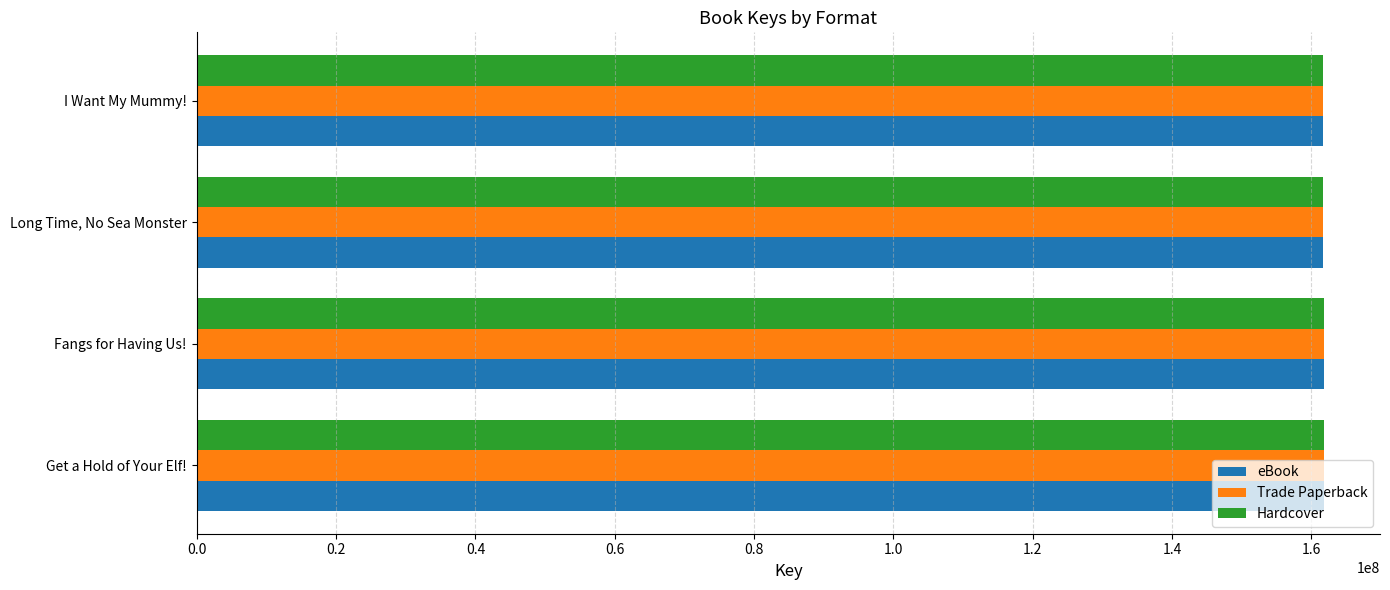

How many data points in Trade Paperback are less than 161754352?

2